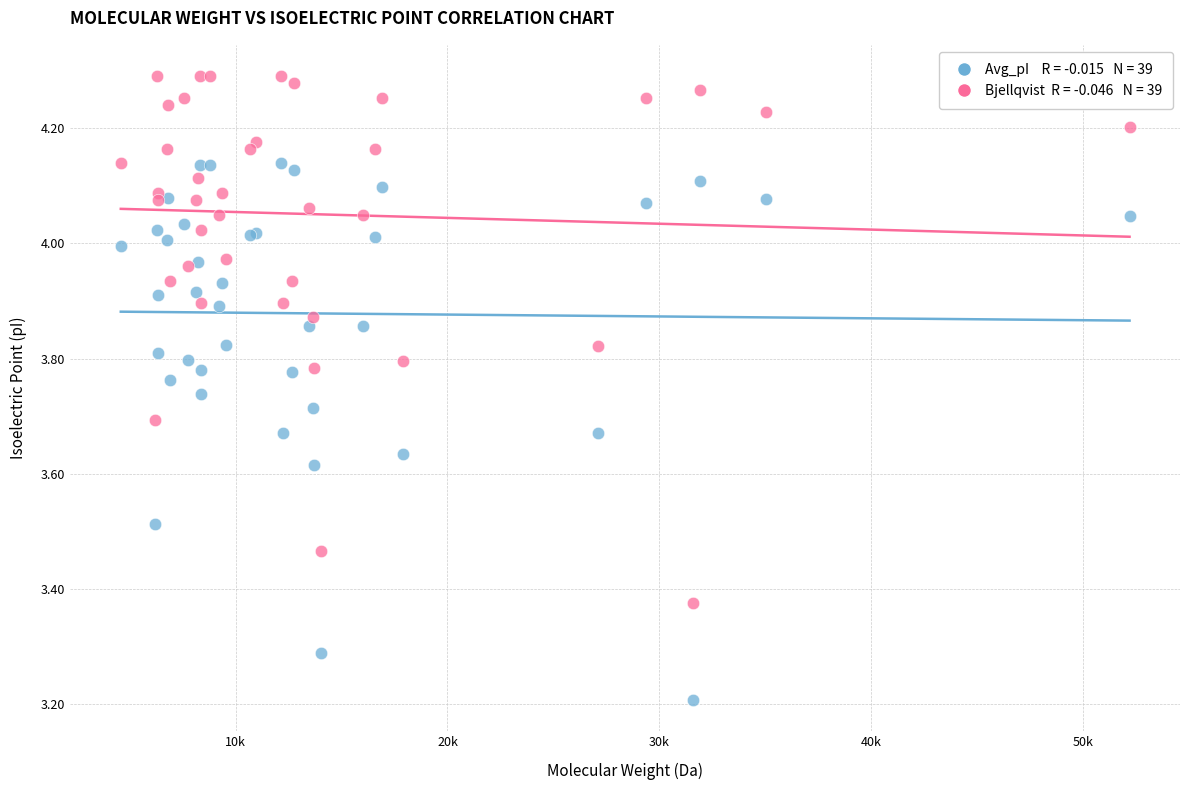

Across all series, what Y value is closest to 3?

3.2